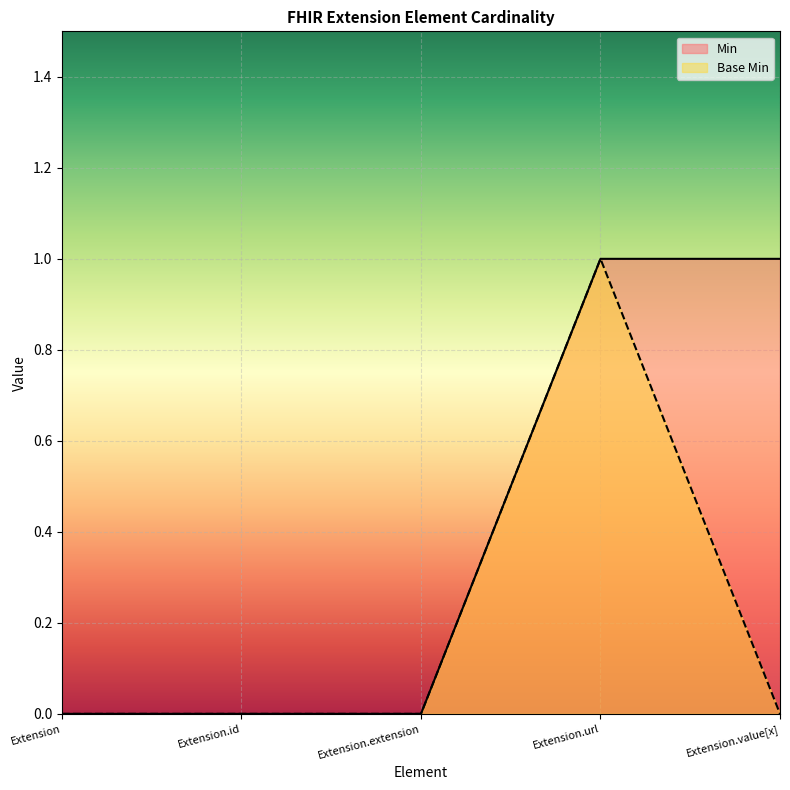

What is the label of the 4th point from the left?

Extension.url